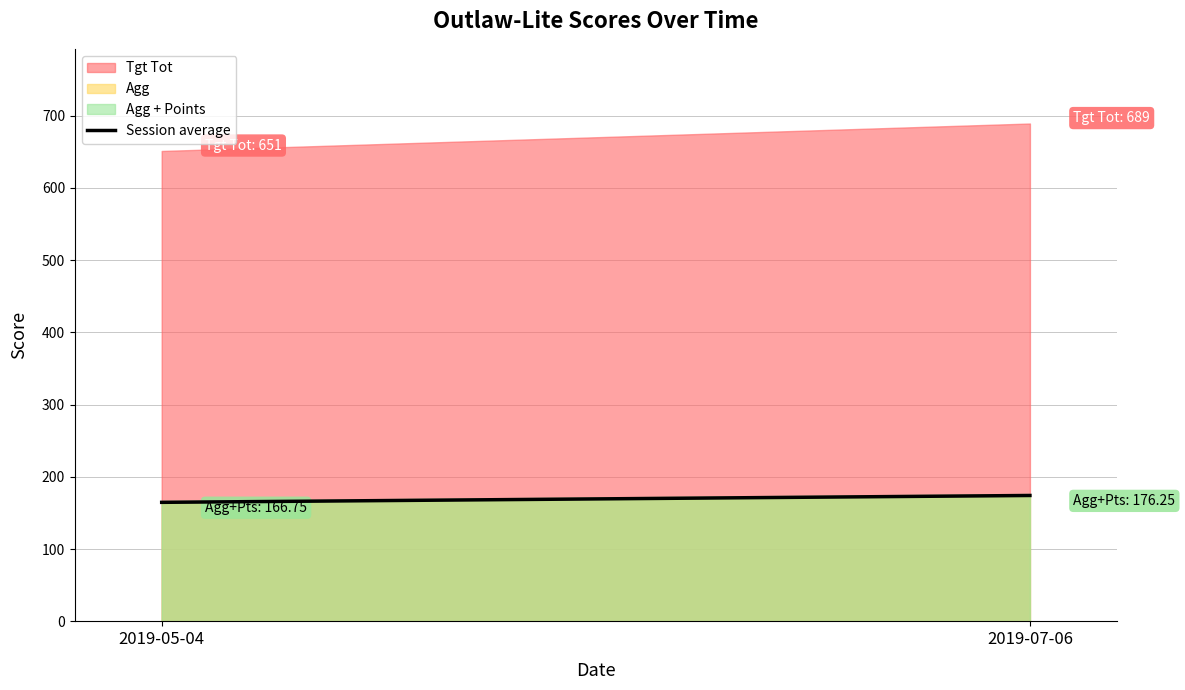

Does the chart display data point markers on the line(s)?

No